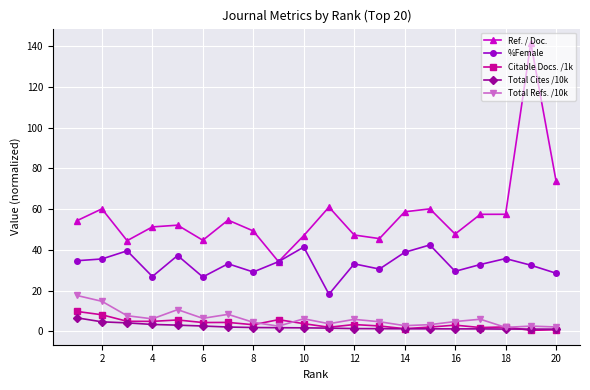

True or false: Ref. / Doc. and Total Cites /10k cross at least once.

False